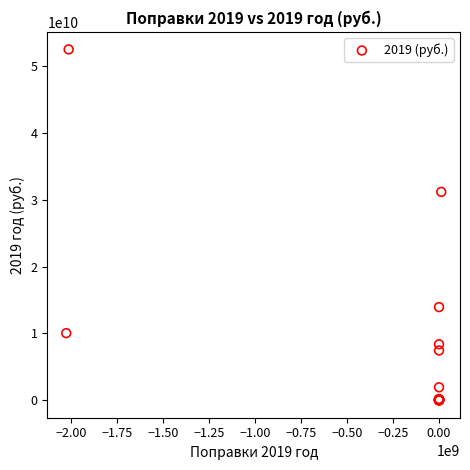

What Y value in the scatter plot is closest to 26250218810?

31177375000